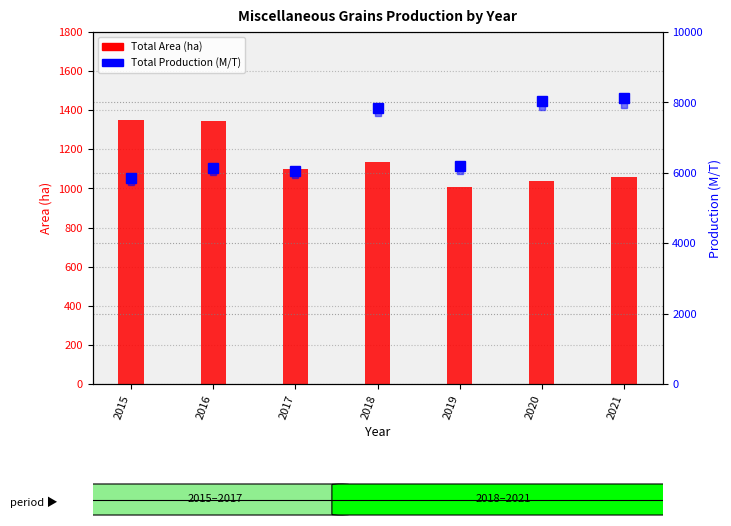

Rank the series at 2021 from highest to lowest value.

Total Production (M/T), Corn Production (M/T), Total Area (ha)